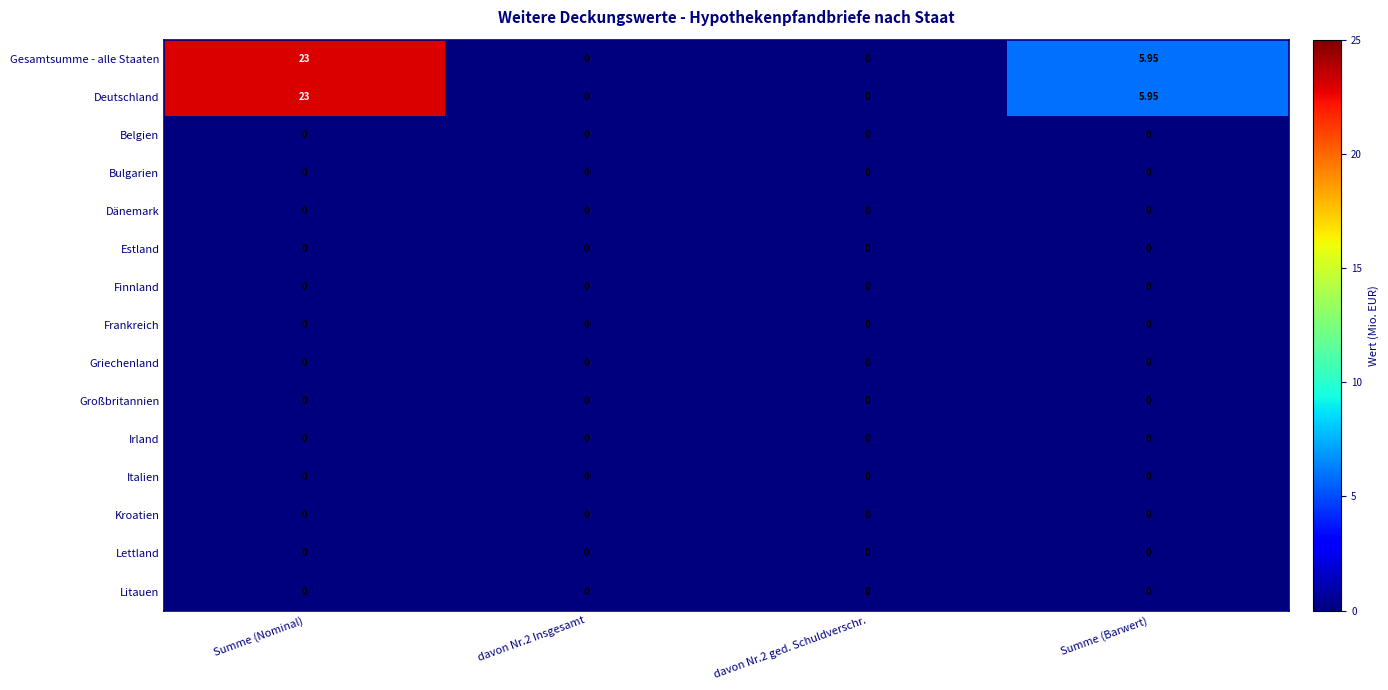

At which category is the sum across all series the highest?

Summe (Nominal)